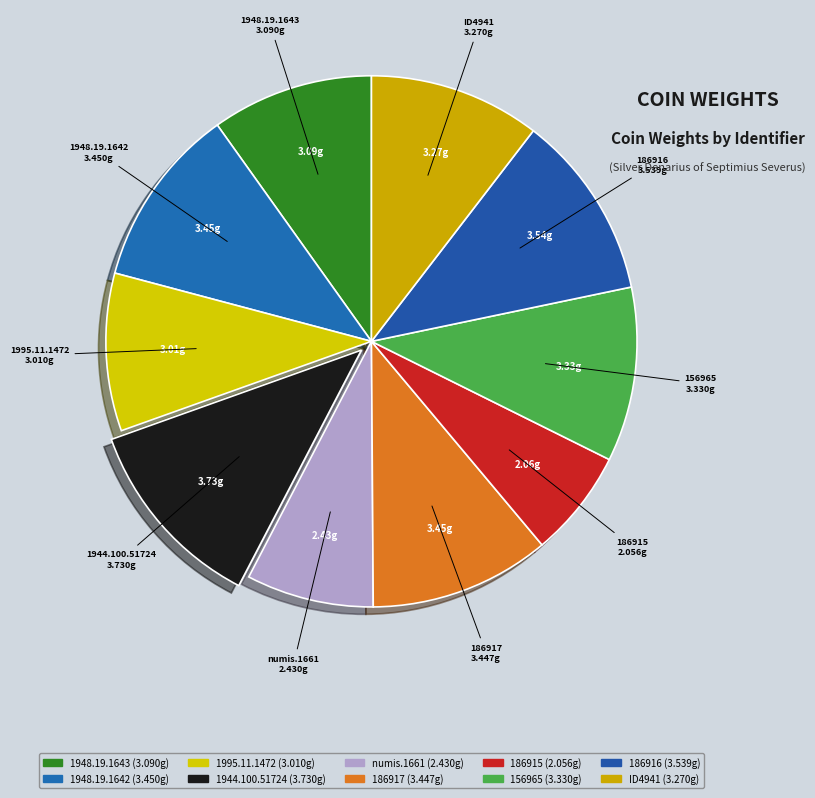

Count the number of slices in the pie.

10